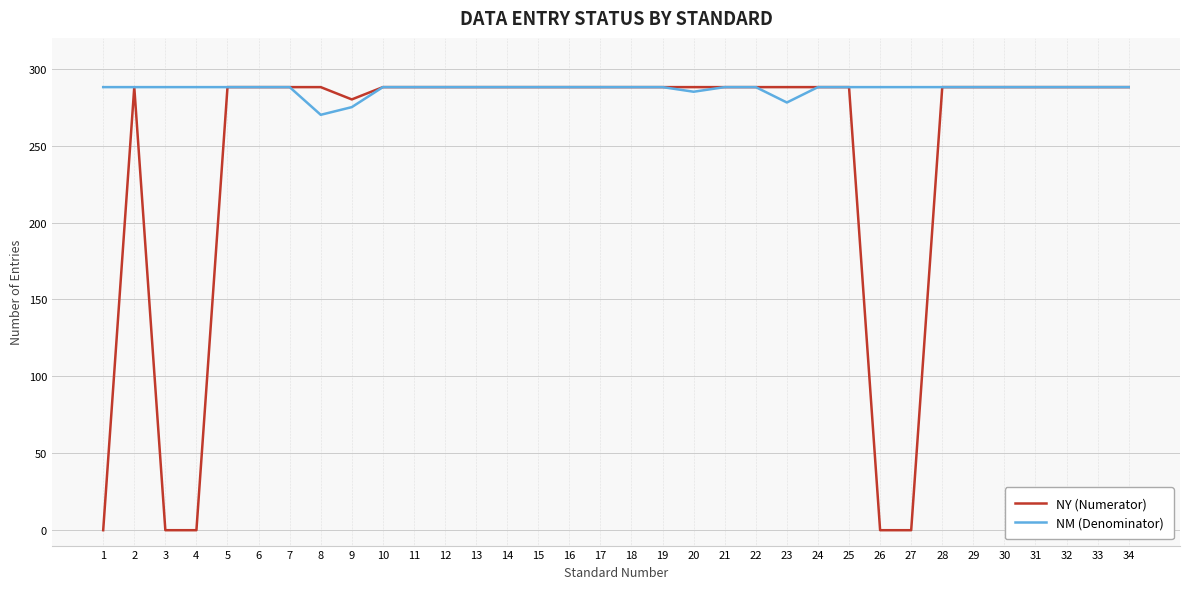

Rank the series by their average value, from lowest to highest.

NY (Numerator), NM (Denominator)